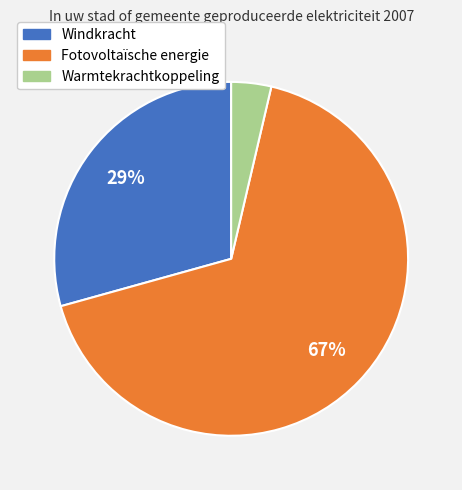

To the nearest percent, what portion does Fotovoltaïsche energie represent?

67%